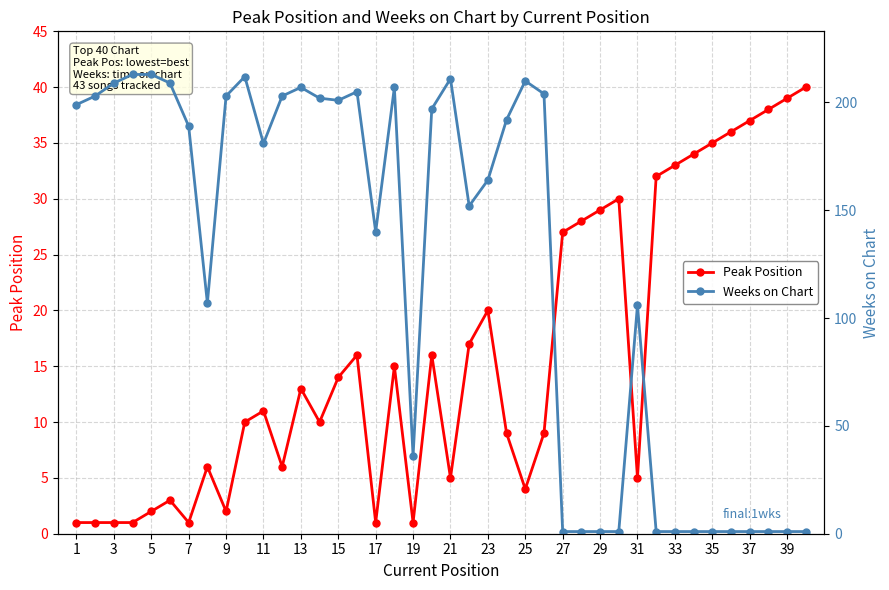

Read the Peak Position value at 35.

35